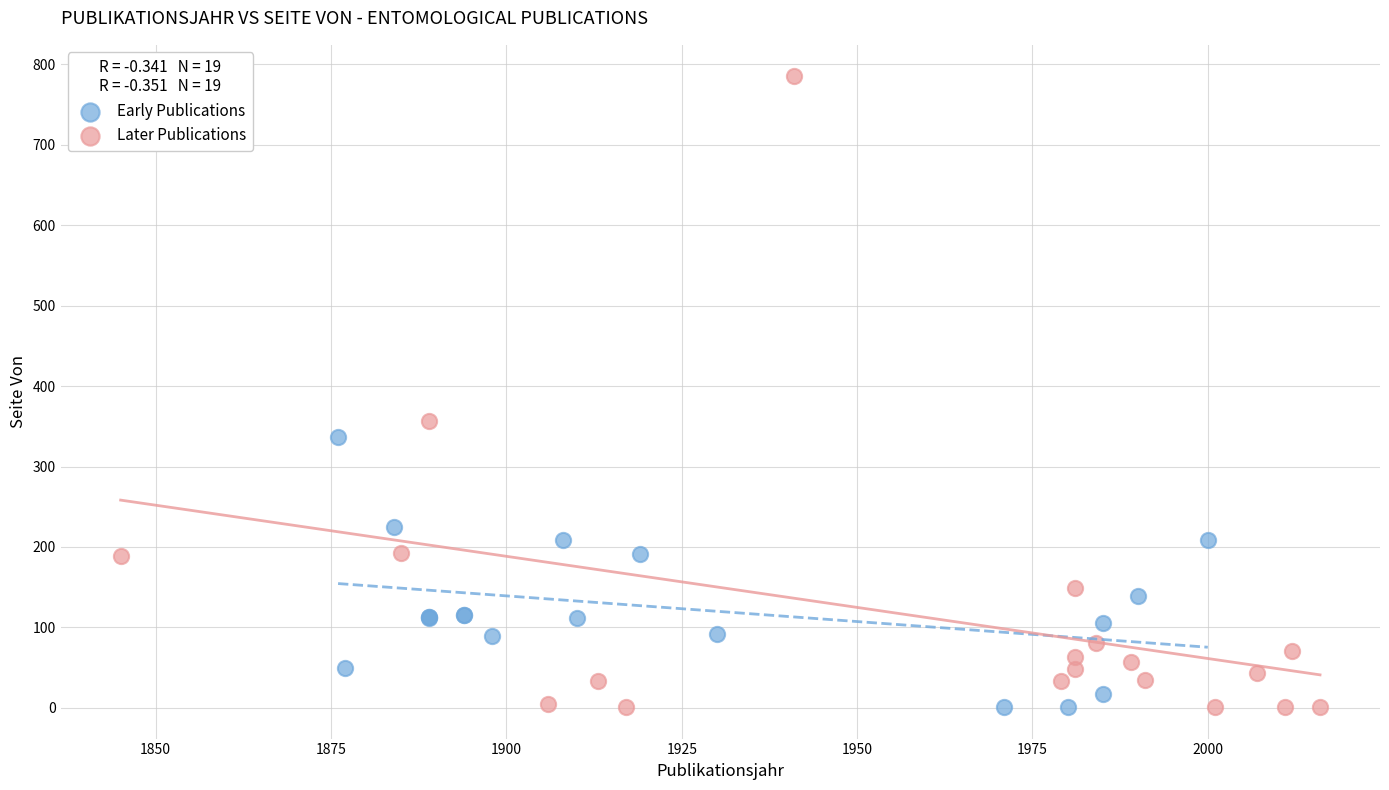

What are all the series names shown in the legend?

Early Publications, Later Publications